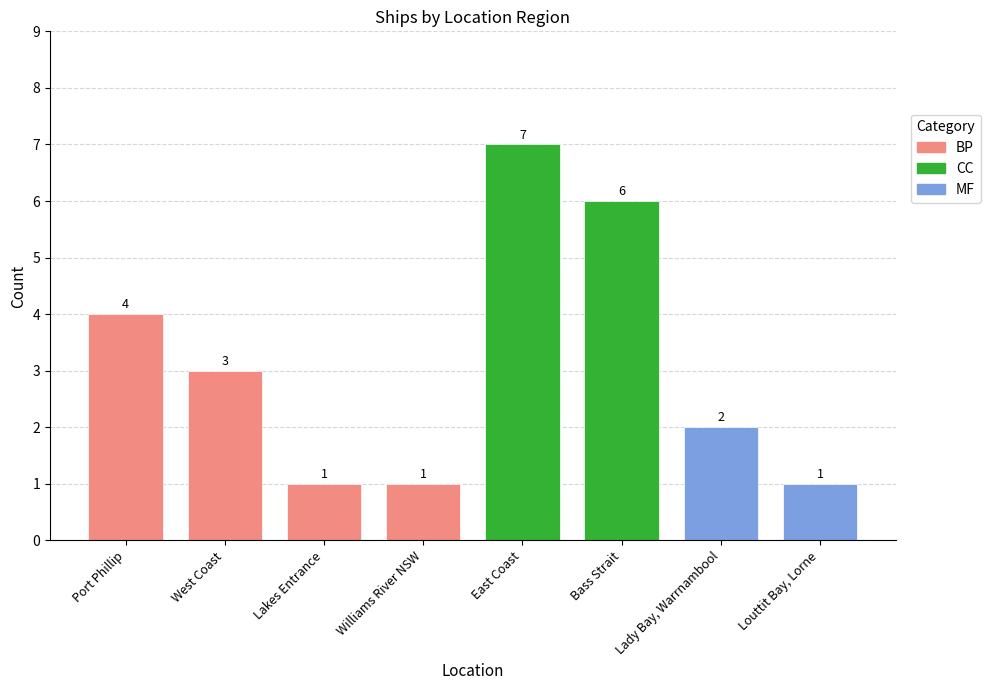

How many values are below 3?

4